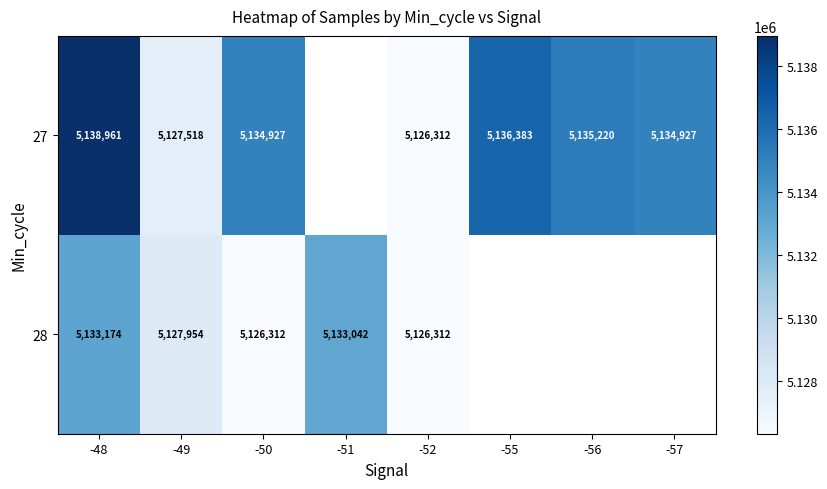

Between -51 and -57, which is larger?

-57